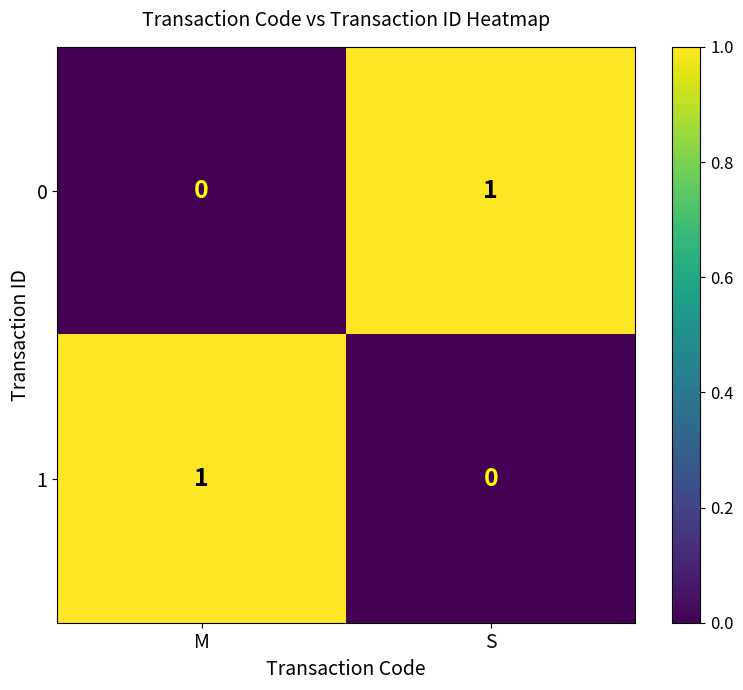

True or false: 1 has a value of 0 at M.

False